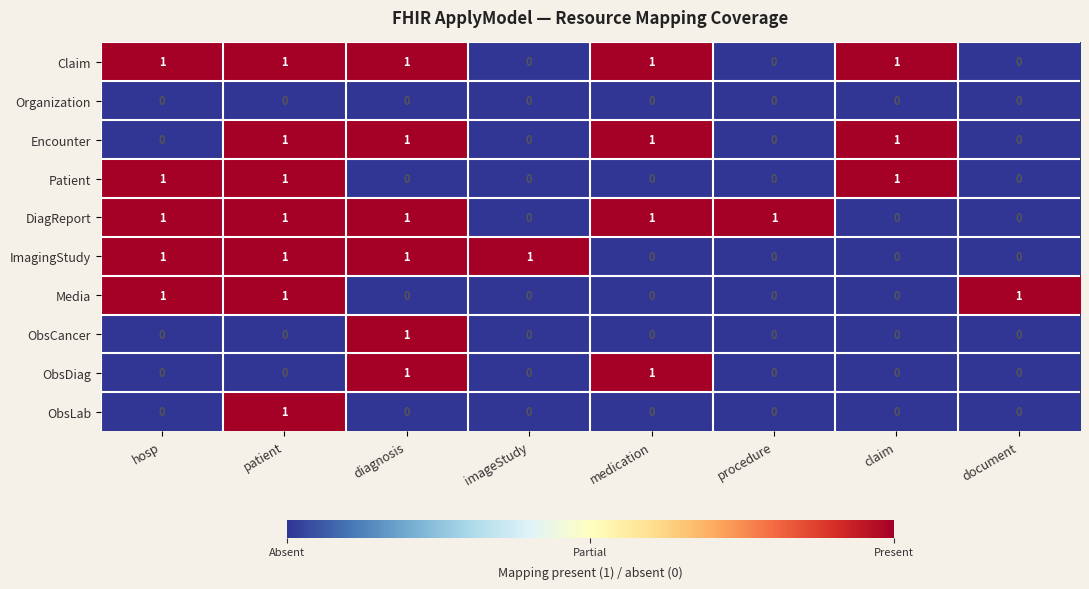

Is the value of Claim at medication greater than the value of Organization at claim?

Yes